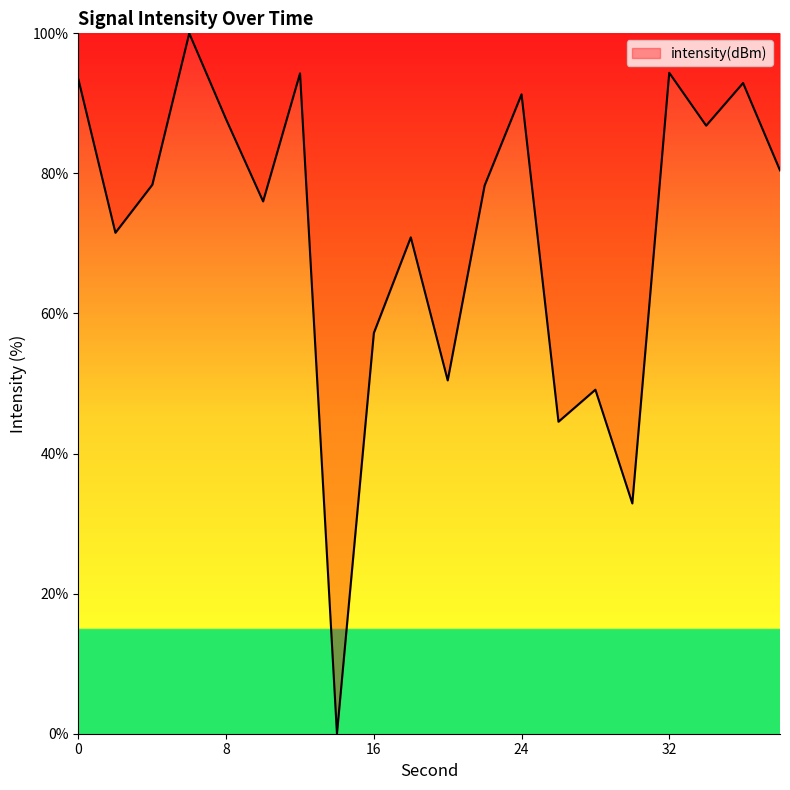

What is the maximum value shown in the chart?

100.0